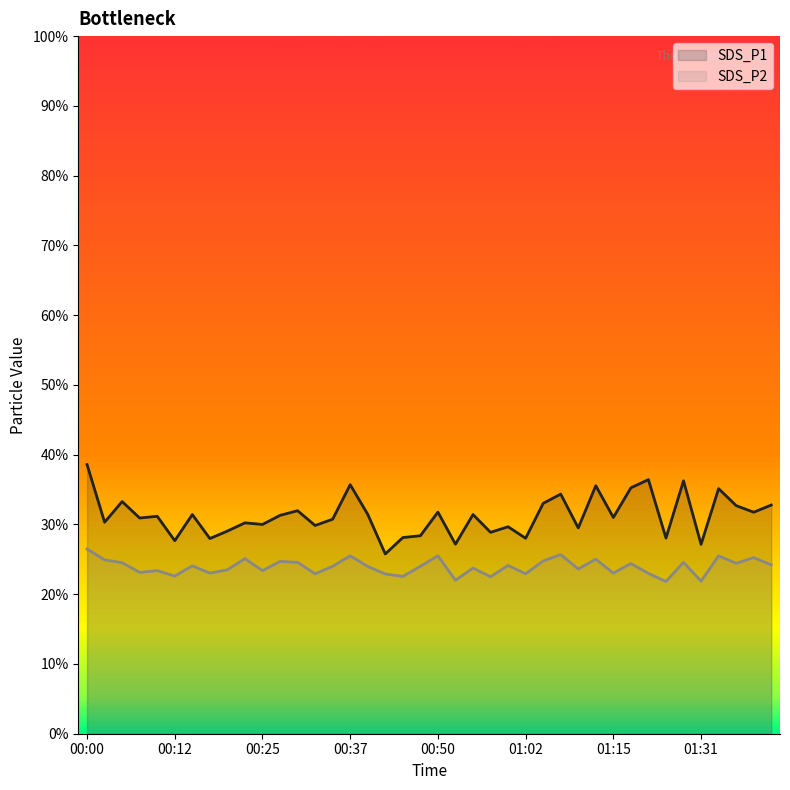

What is the value of the SDS_P1 point at the 17th from the left?

31.4